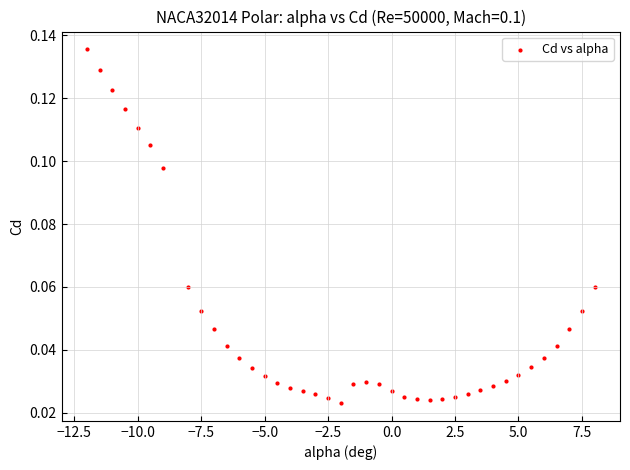

What is the range of X values (max minus min)?

20.0